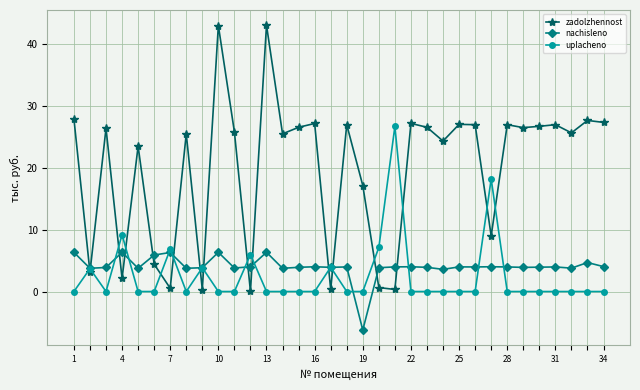

True or false: zadolzhennost and uplacheno intersect in this chart.

True